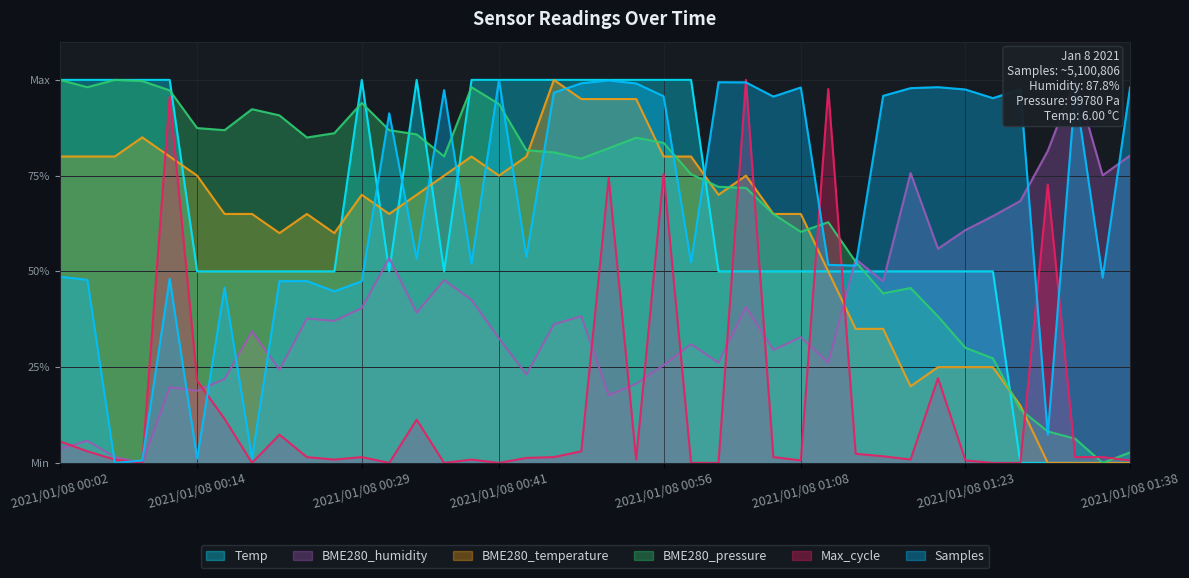

At which category is the sum across all series the highest?

2021/01/08 00:51